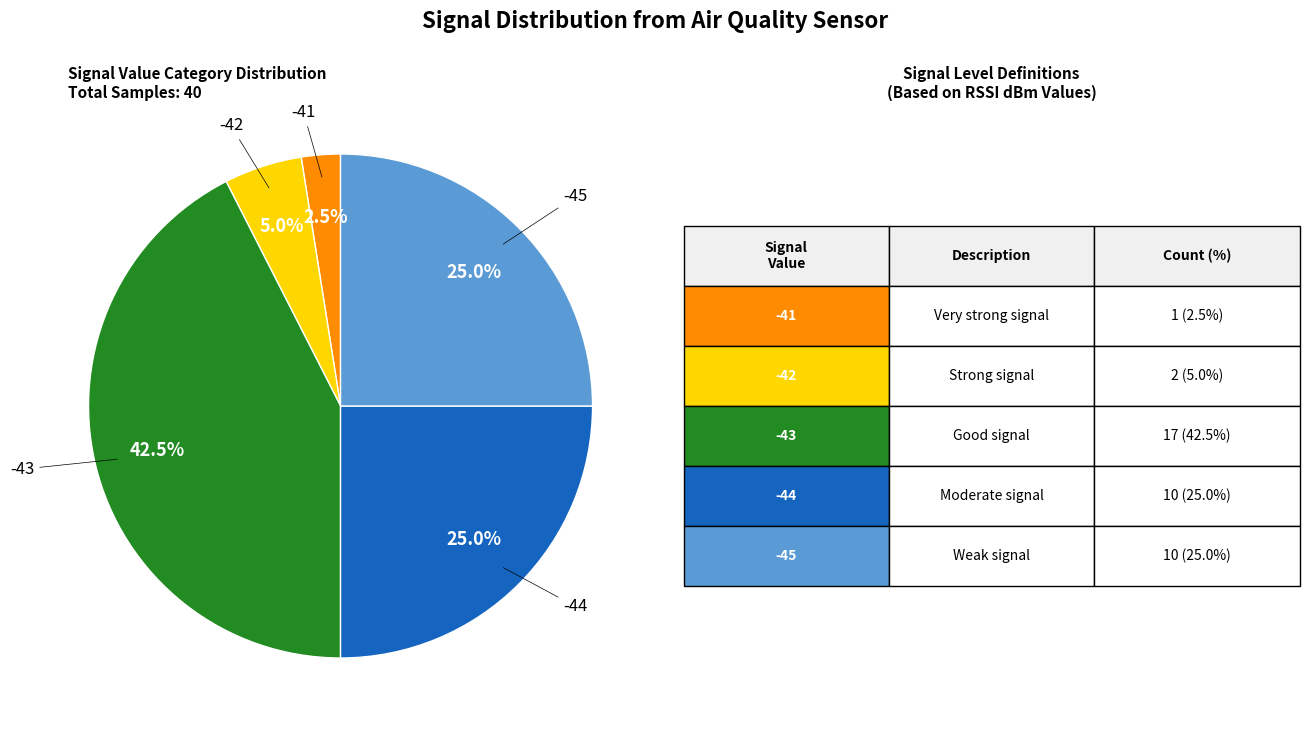

Does any single category account for the majority?

No